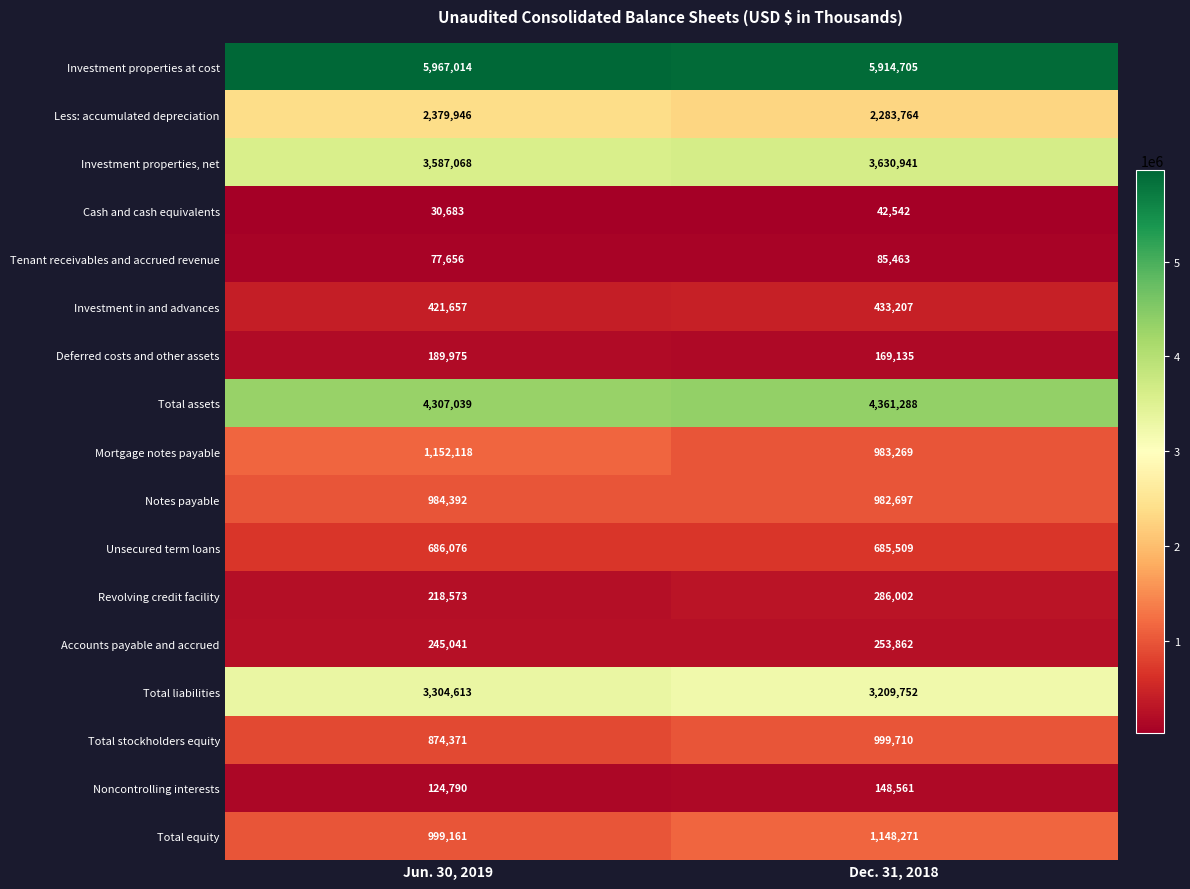

Which category has the highest value in the Mortgage notes payable series?

Jun. 30, 2019